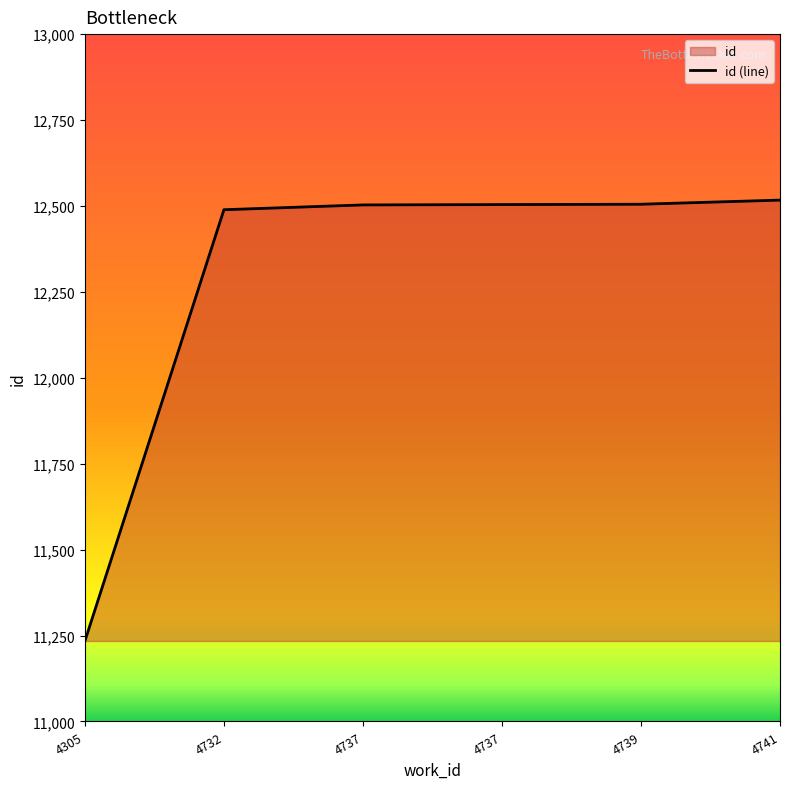

What is the change in value from 4737 to 4741?

+14